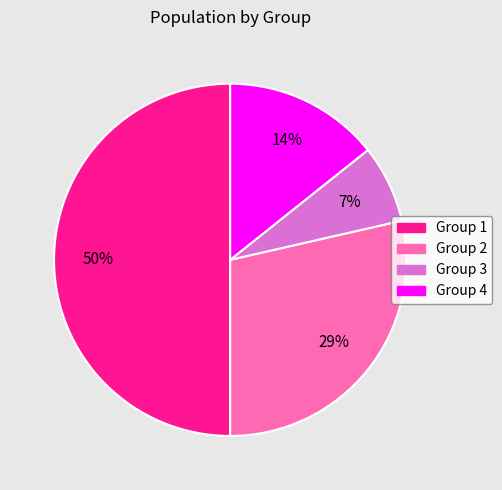

What is the largest slice in the pie chart?

Group 1